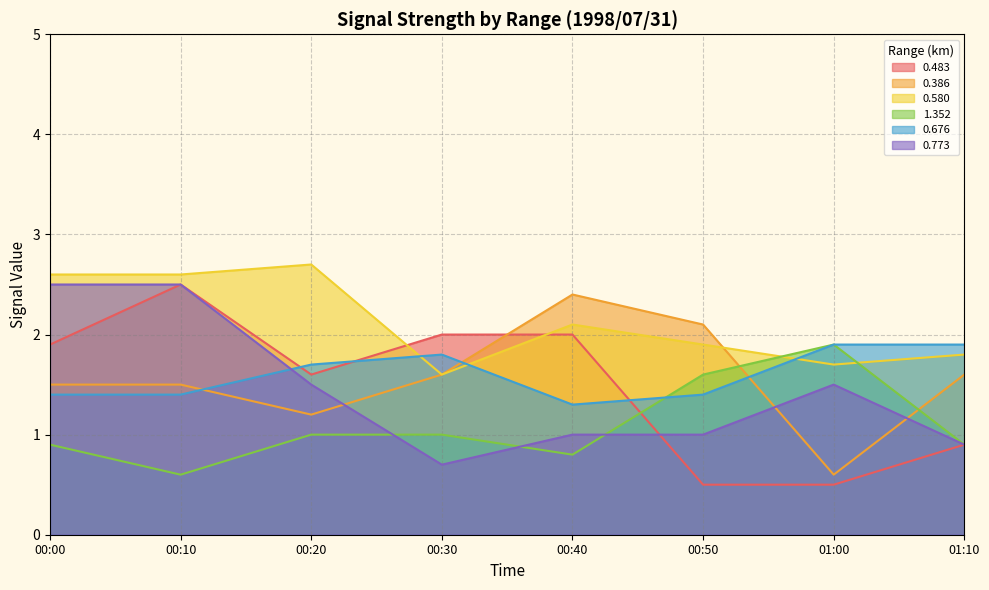

Reading left to right, what are all the values shown in this chart?

0.483: 00:00=1.9	00:10=2.5	00:20=1.6	00:30=2.0	00:40=2.0	00:50=0.5	01:00=0.5	01:10=0.9
0.386: 00:00=1.5	00:10=1.5	00:20=1.2	00:30=1.6	00:40=2.4	00:50=2.1	01:00=0.6	01:10=1.6
0.580: 00:00=2.6	00:10=2.6	00:20=2.7	00:30=1.6	00:40=2.1	00:50=1.9	01:00=1.7	01:10=1.8
1.352: 00:00=0.9	00:10=0.6	00:20=1.0	00:30=1.0	00:40=0.8	00:50=1.6	01:00=1.9	01:10=0.9
0.676: 00:00=1.4	00:10=1.4	00:20=1.7	00:30=1.8	00:40=1.3	00:50=1.4	01:00=1.9	01:10=1.9
0.773: 00:00=2.5	00:10=2.5	00:20=1.5	00:30=0.7	00:40=1.0	00:50=1.0	01:00=1.5	01:10=0.9